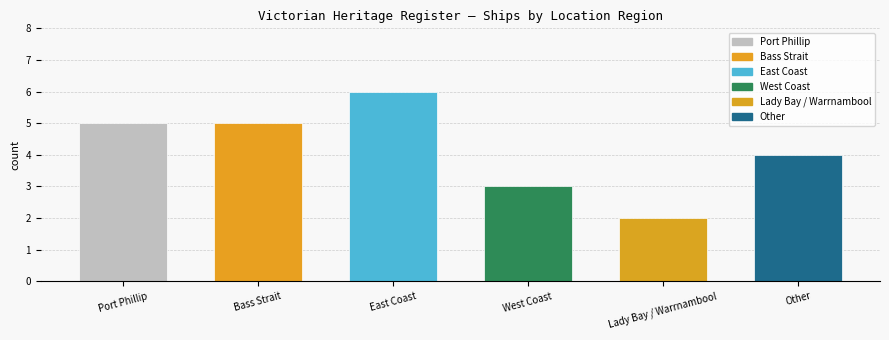

At which category does the chart reach its minimum across all series?

Lady Bay / Warrnambool